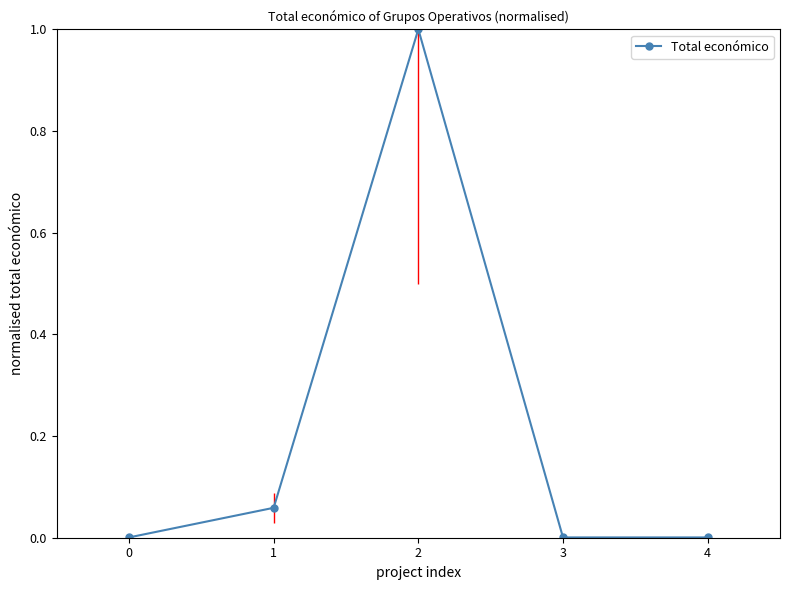

What is the greatest value displayed?

1.0